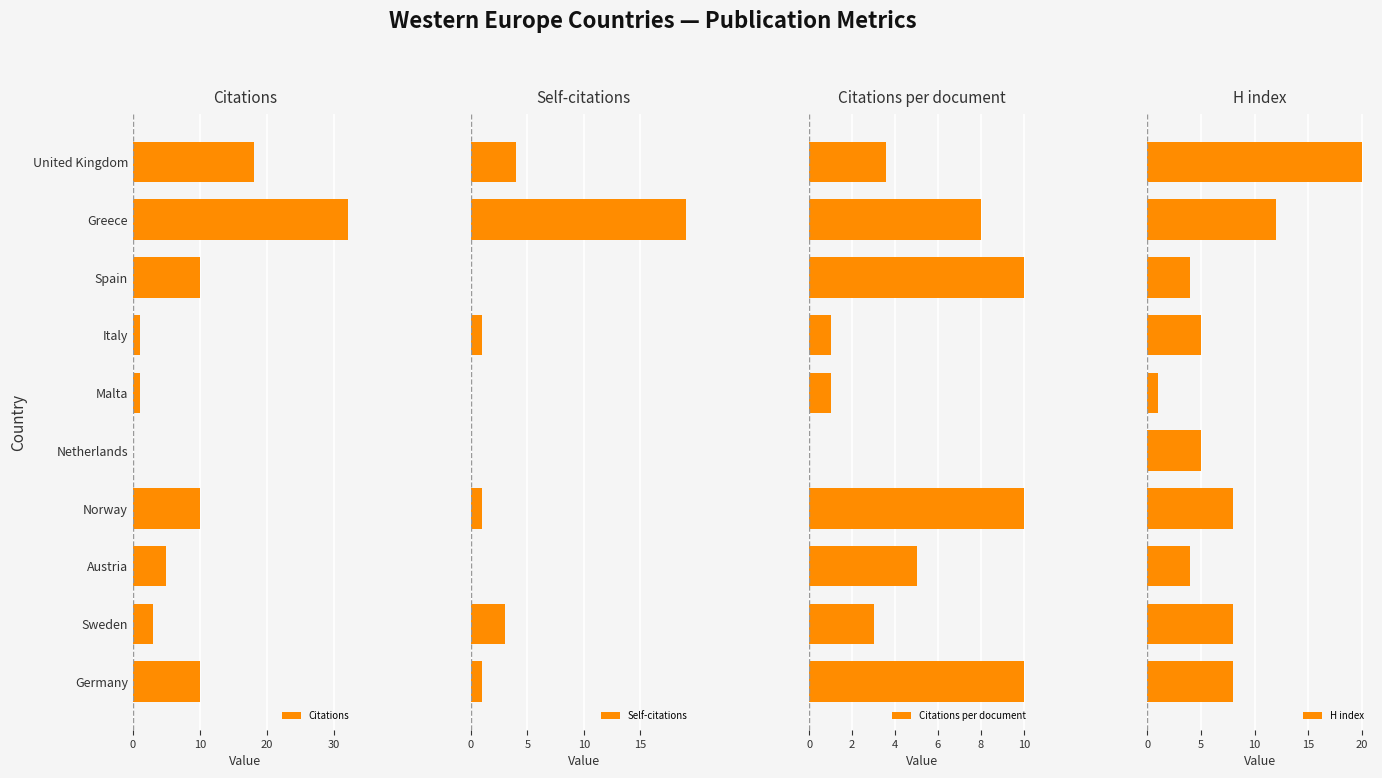

How many Citations per document values are between 1 and 10?

9